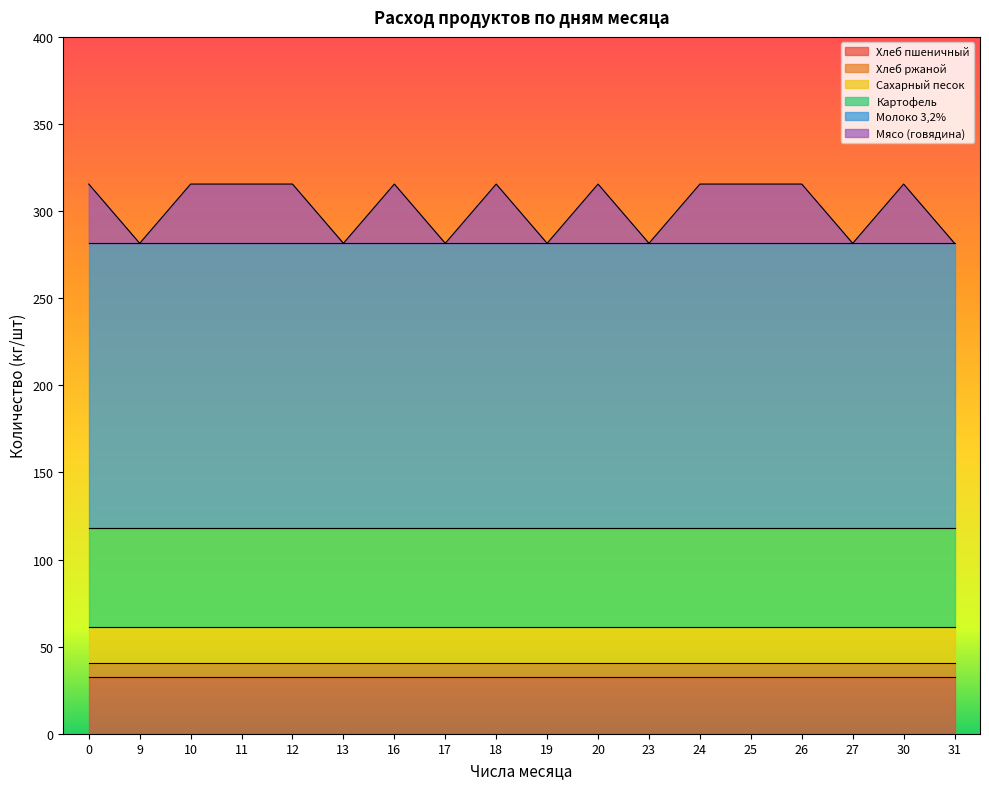

What are all the series names shown in the legend?

Хлеб пшеничный, Хлеб ржаной, Сахарный песок, Картофель, Молоко 3,2%, Мясо (говядина)